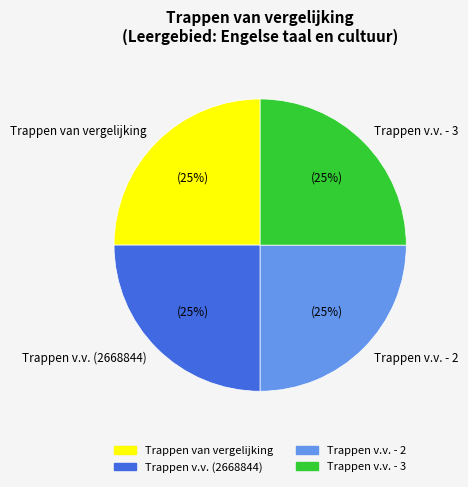

What percentage is the Trappen v.v. (2668844) slice, to the nearest percent?

25%